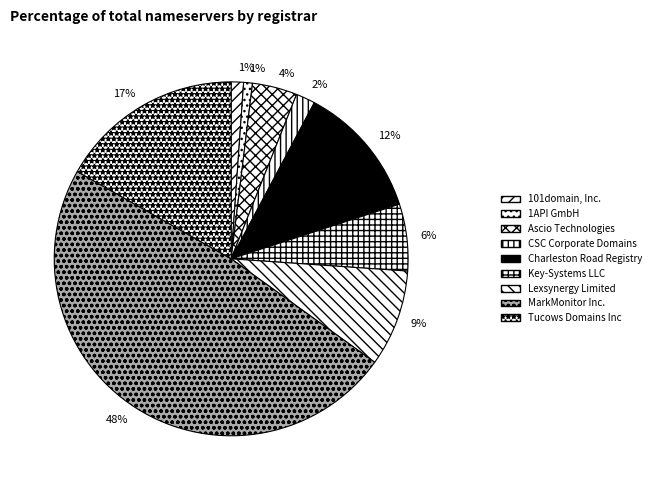

To the nearest percent, what is the difference between the largest and smallest slice percentages?

47%